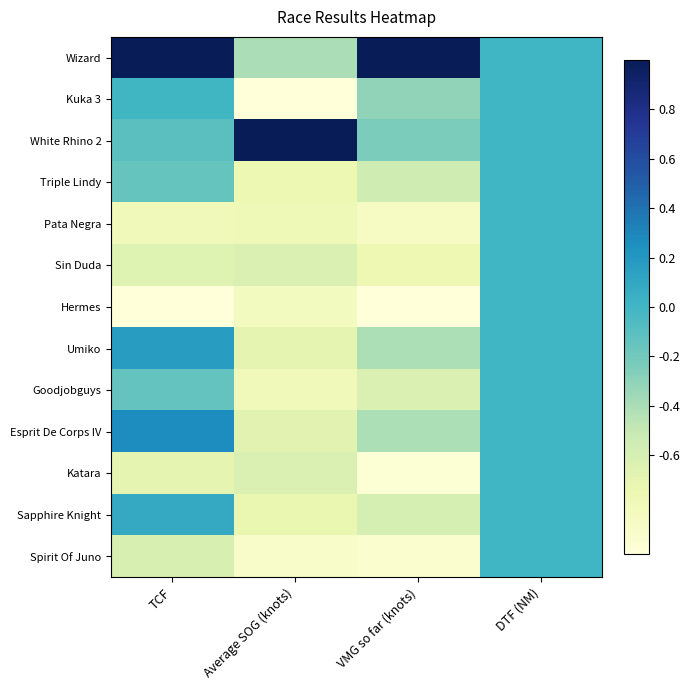

The Katara series shows -1.1 at TCF. True or false?

False